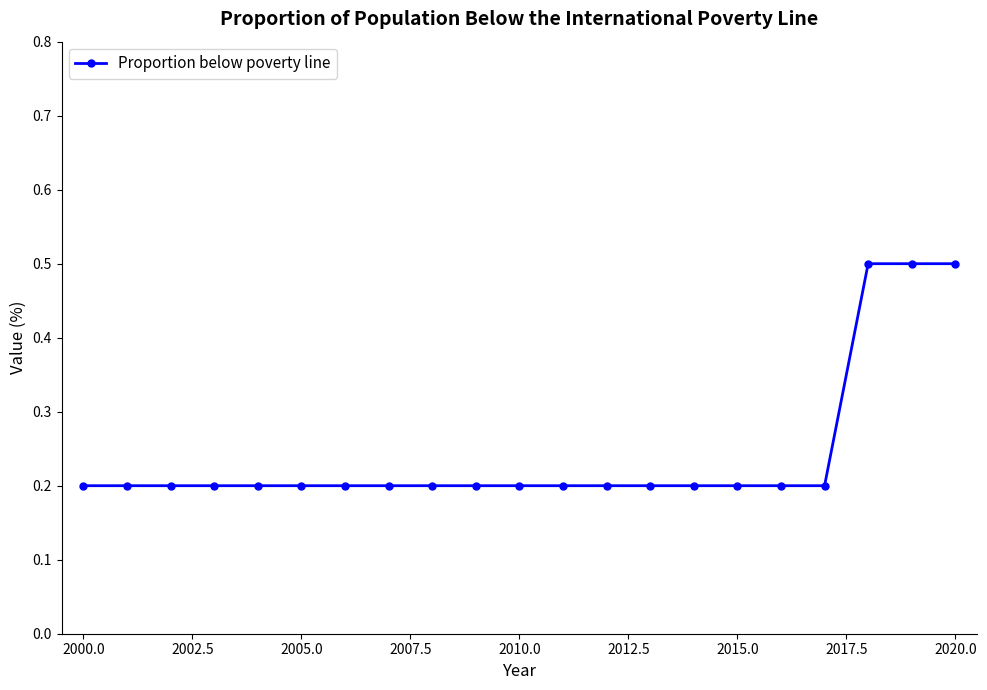

What is the value of the 15th point from the left?

0.2